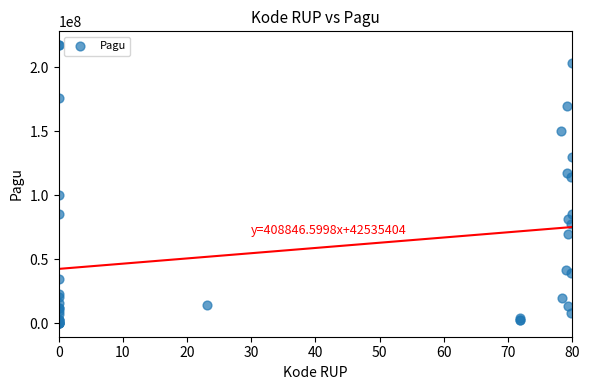

What Y value in the scatter plot is closest to 108830000?

114296000